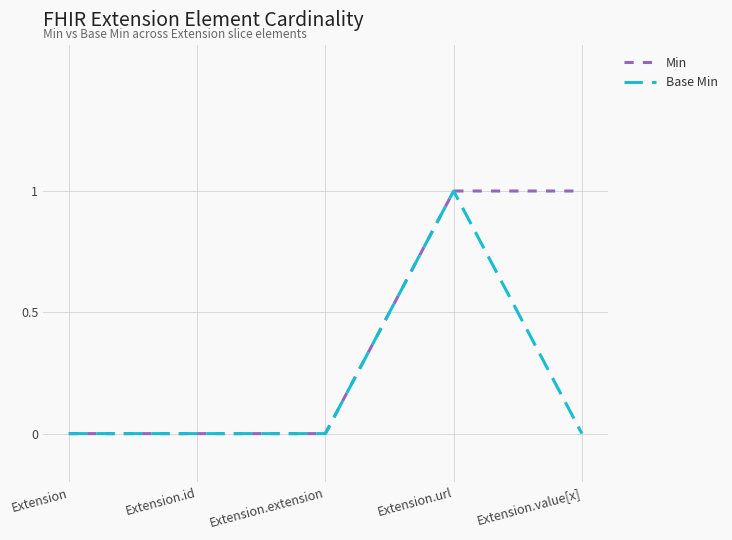

Is it true that Base Min equals 2 at Extension.url?

False